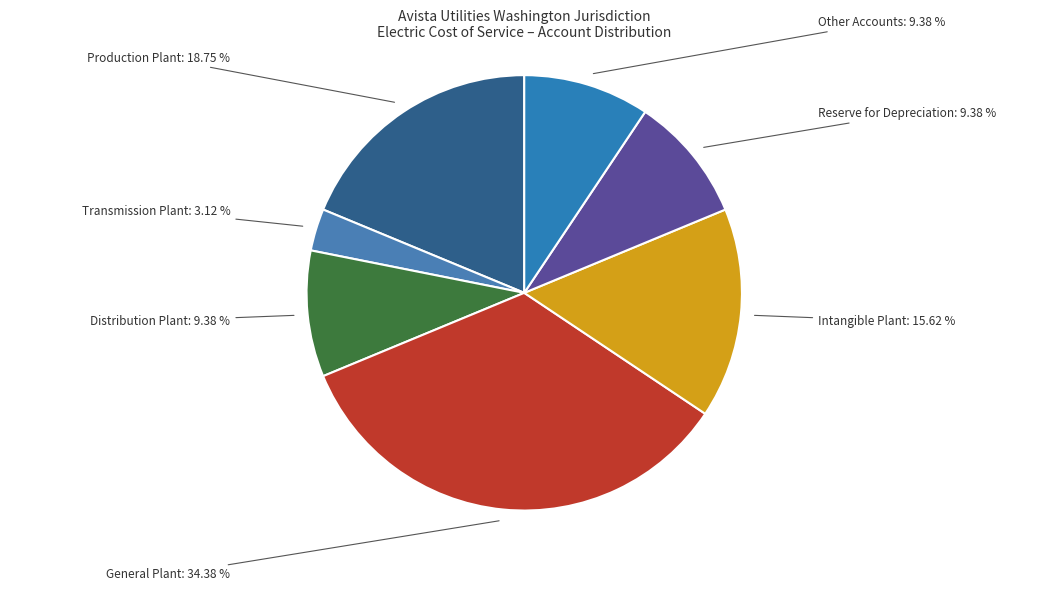

Is it true that Reserve for Depreciation is 9% of the pie?

True